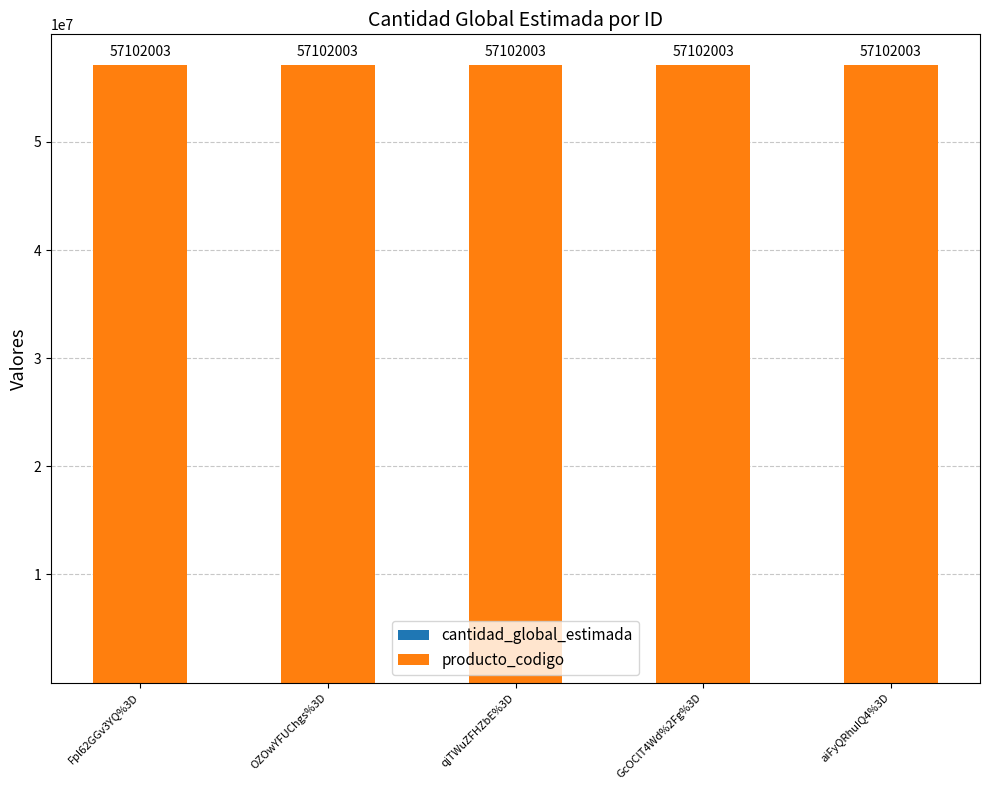

What is the total value across all series at aiFyQRhuIQ4%3D?

57102003